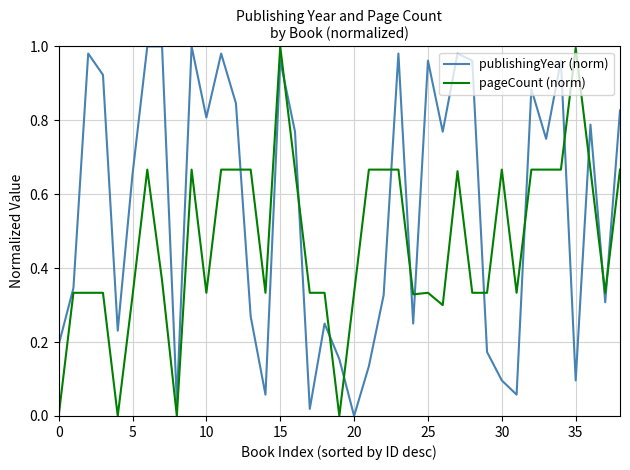

True or false: publishingYear (norm) and pageCount (norm) intersect in this chart.

True